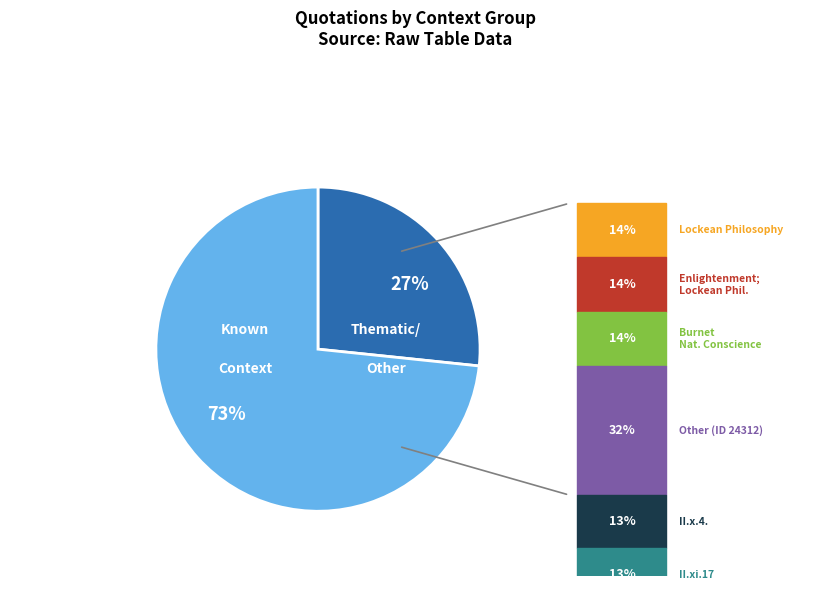

Rank the categories by value from lowest to highest.

27%, 73%